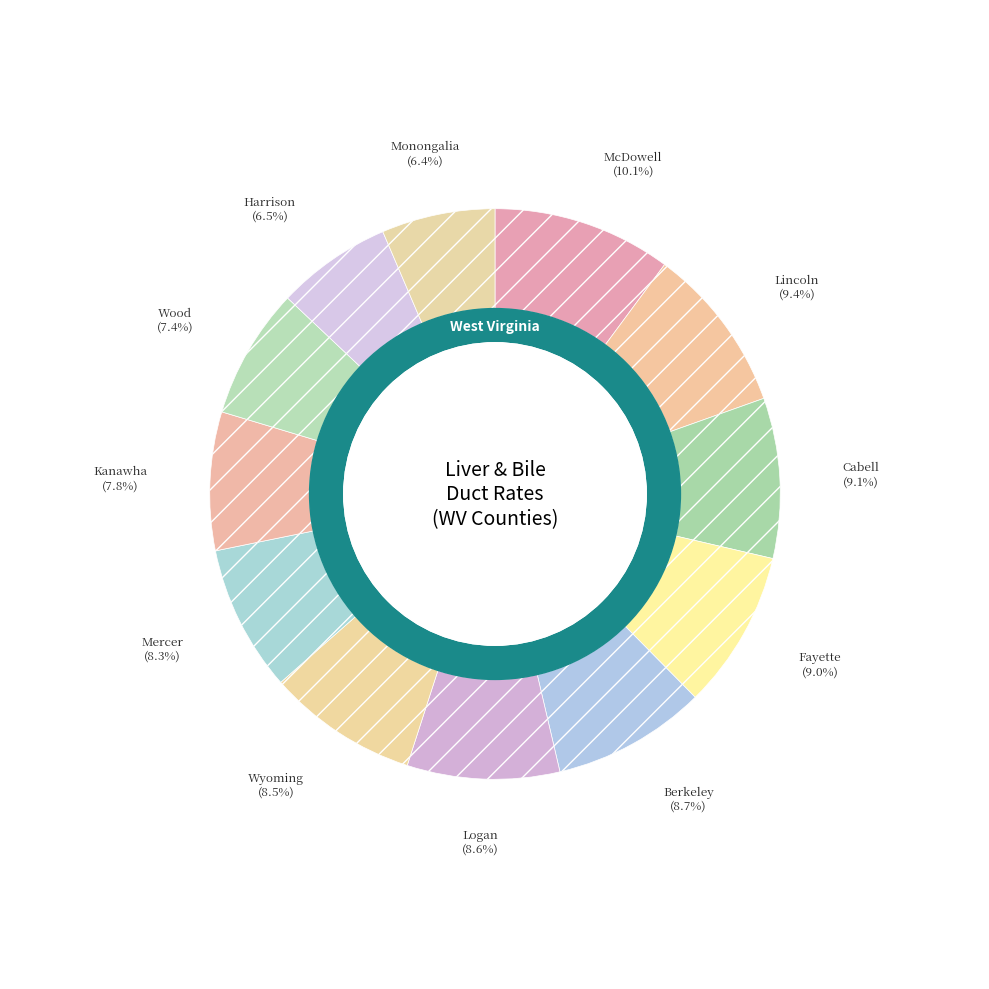

Is there any slice that represents more than half of the pie?

No